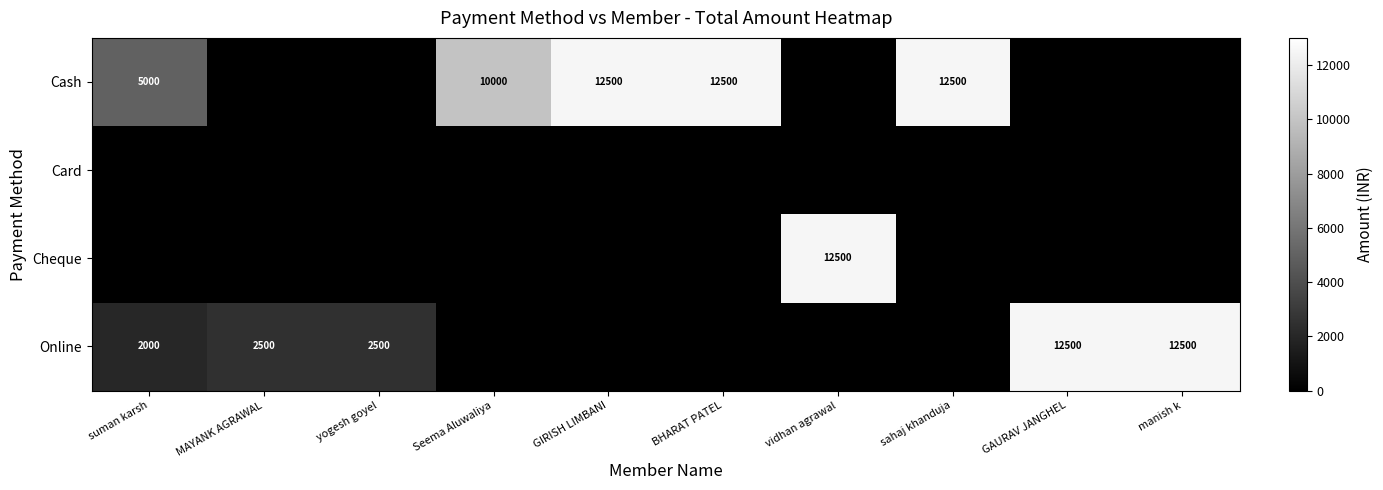

How many series are shown in this chart?

4